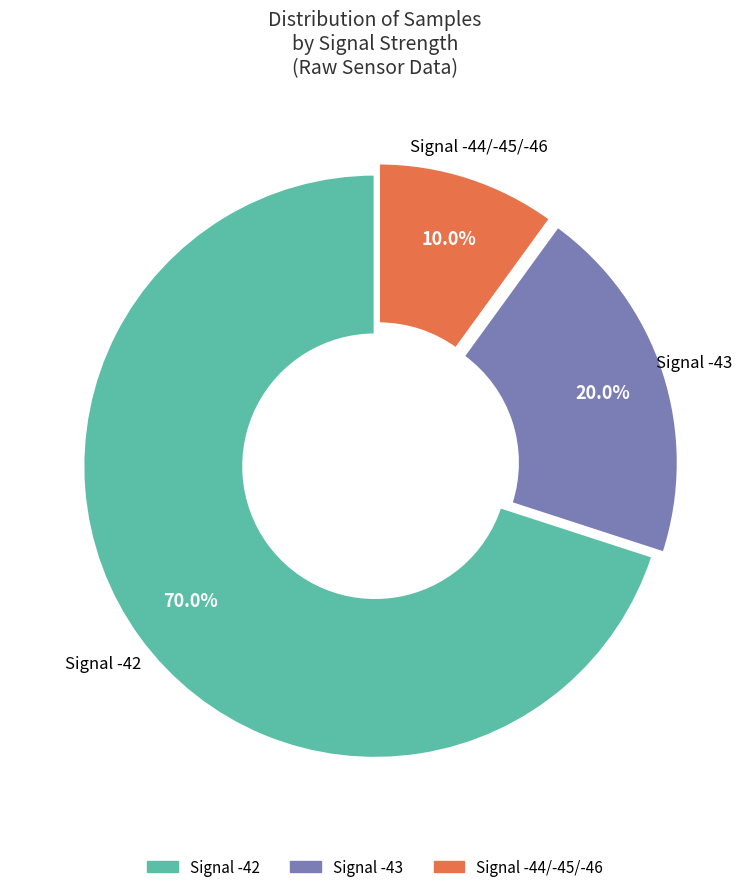

Does any single category account for the majority?

Yes